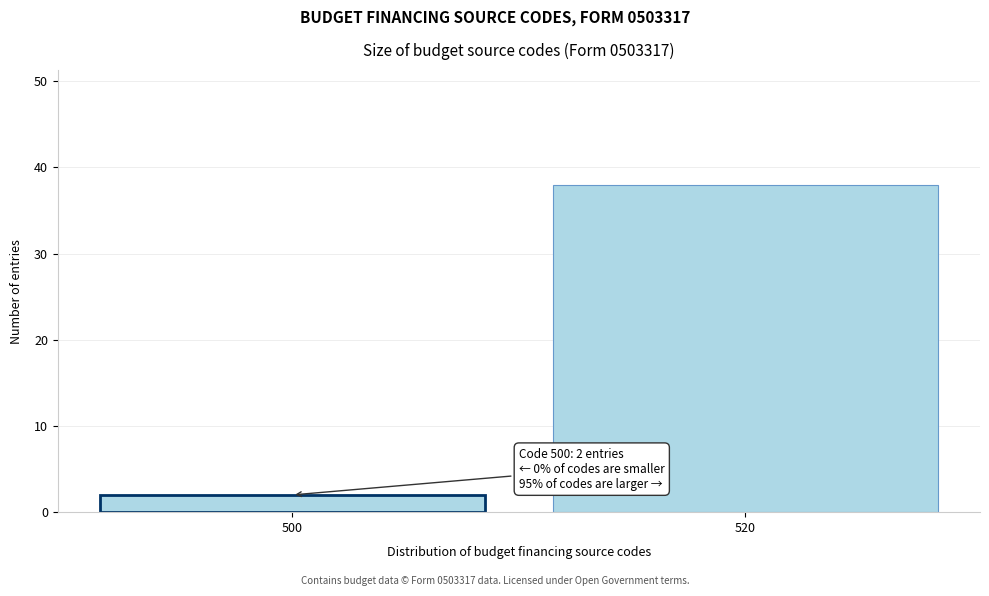

Reading left to right, list all the values displayed in this chart.

500=2	520=38